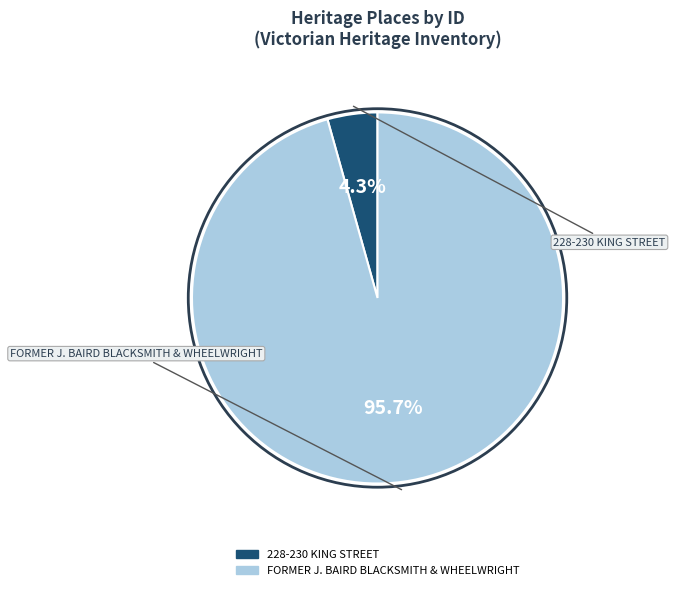

What is the largest slice in the pie chart?

FORMER J. BAIRD BLACKSMITH & WHEELWRIGHT